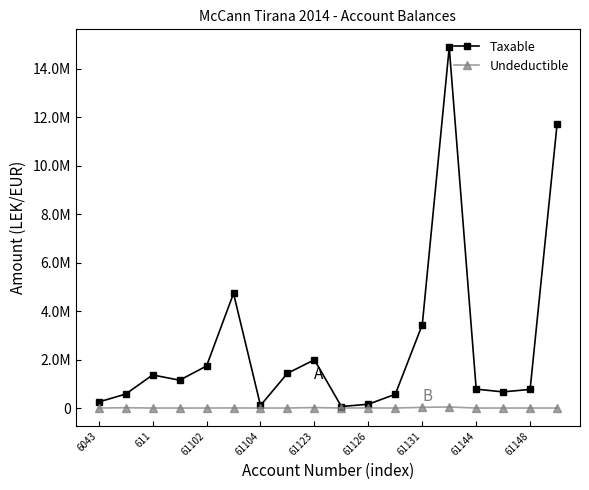

What are all the series names shown in the legend?

Taxable, Undeductible